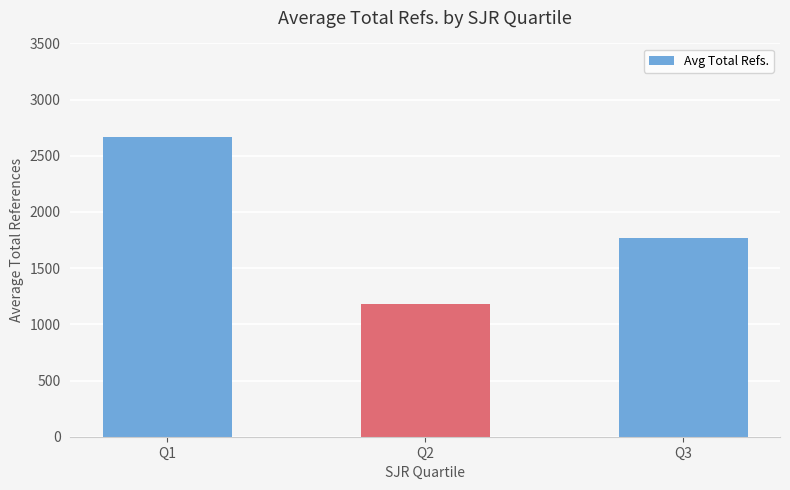

Between Q1 and Q3, which is larger?

Q1